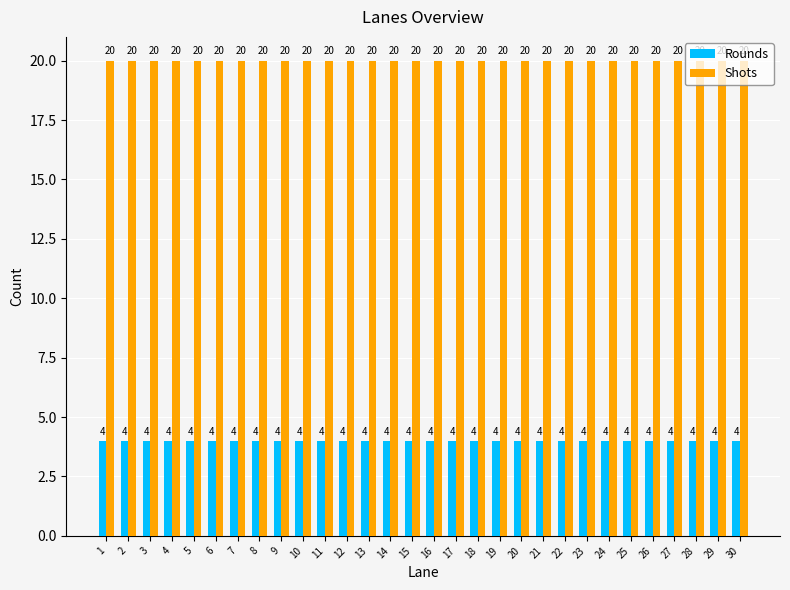

What are all the series names shown in the legend?

Rounds, Shots